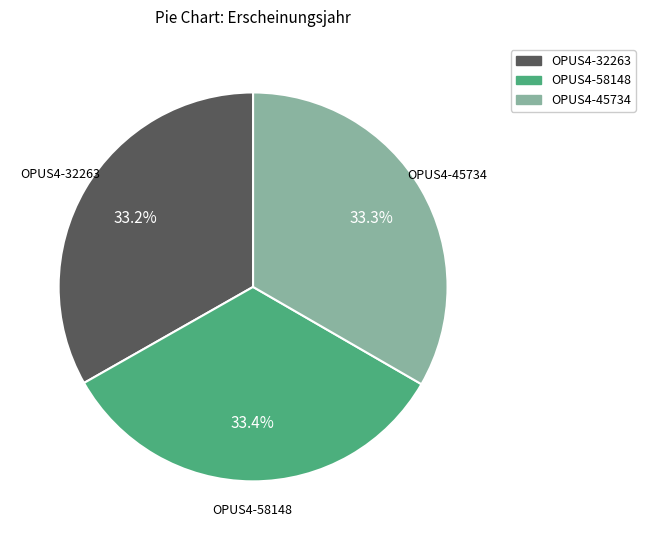

What is the ratio of the value at OPUS4-45734 to the value at OPUS4-32263?

1.0